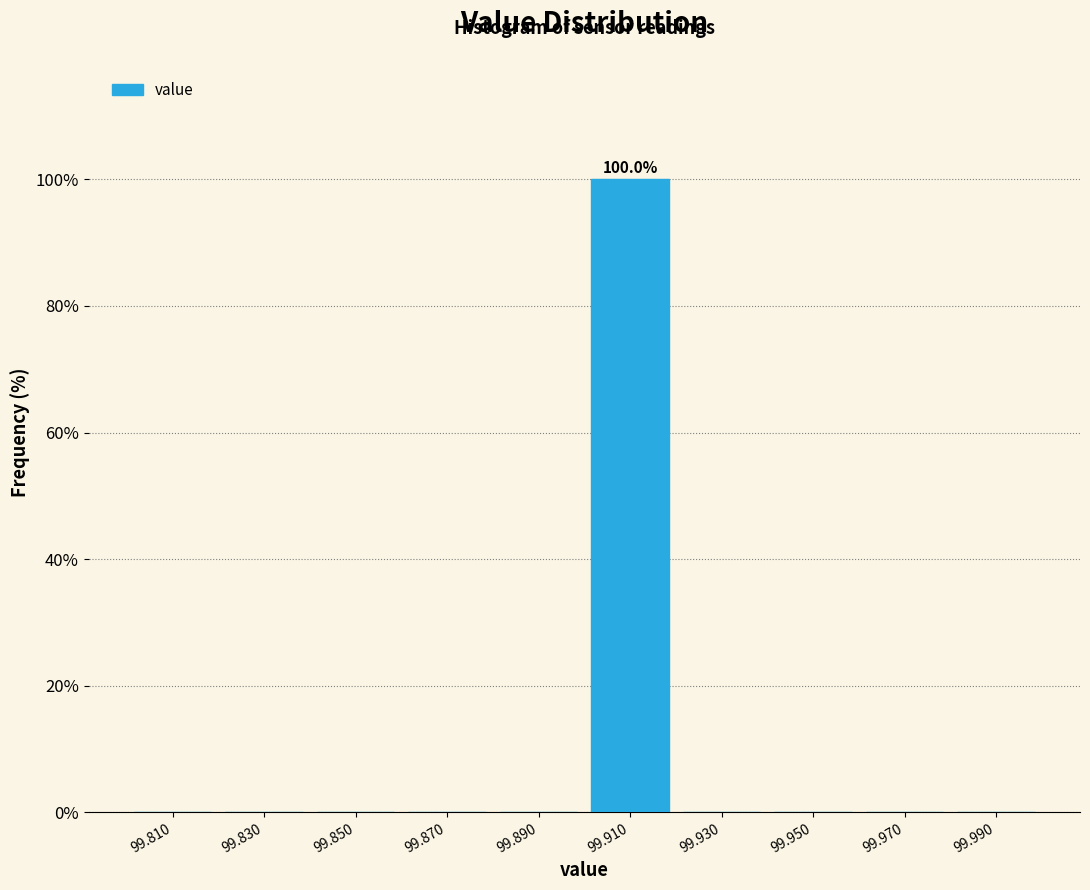

Which range on the x-axis has the tallest bar?

99.90 to 99.92